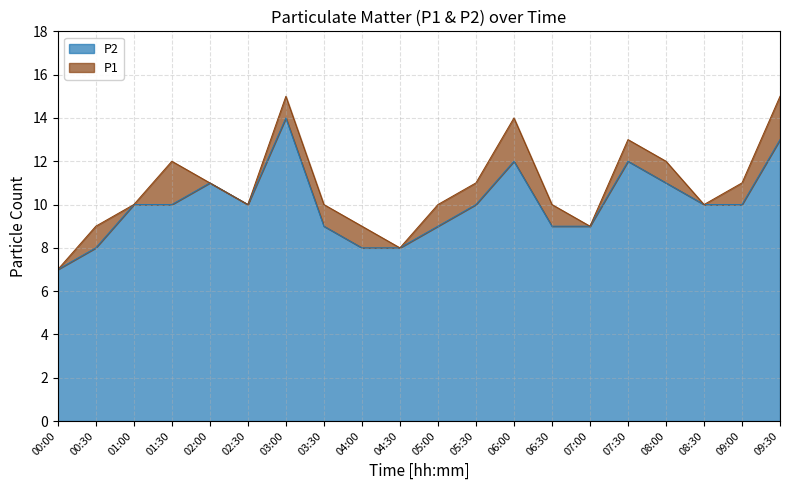

What is the label of the 6th point from the right?

07:00